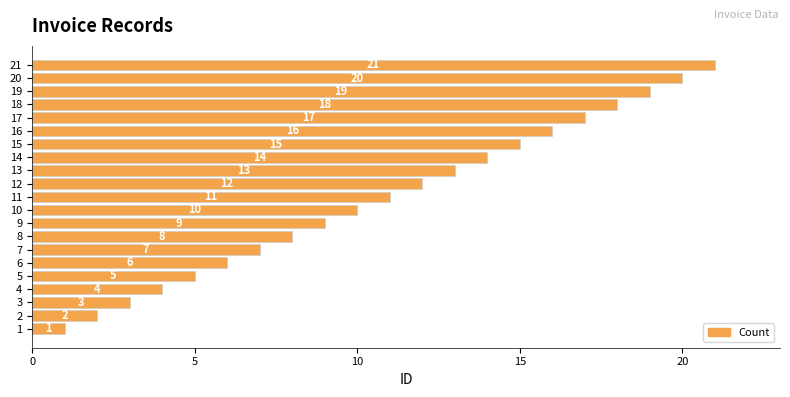

Is it true that the value at 4 is 4?

True